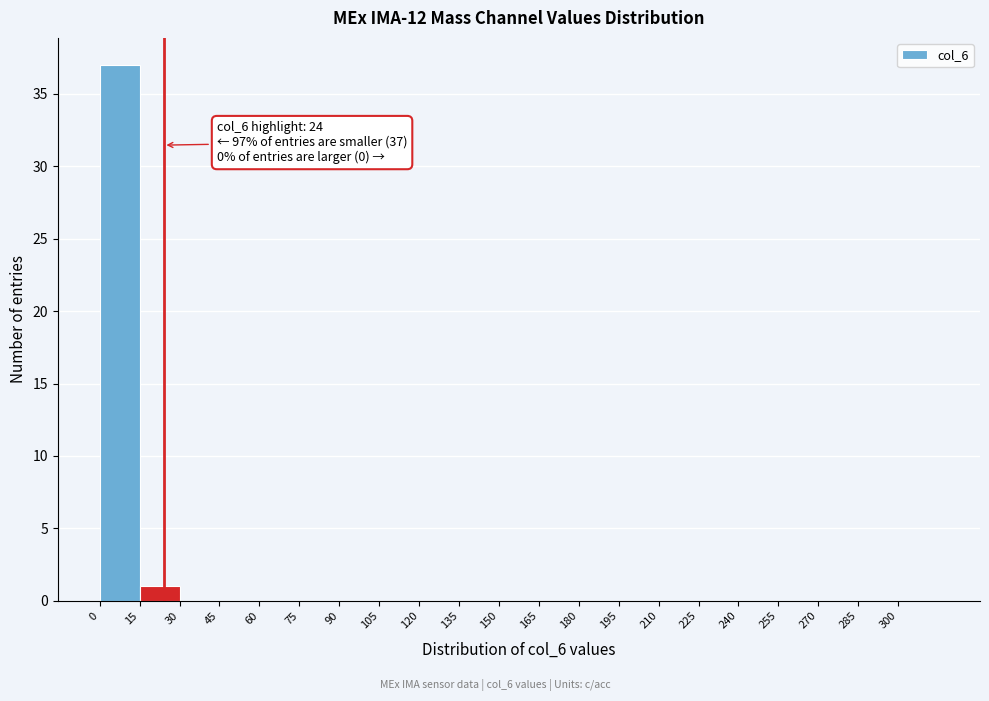

Over which range of the x-axis is the bar tallest?

0 to 15